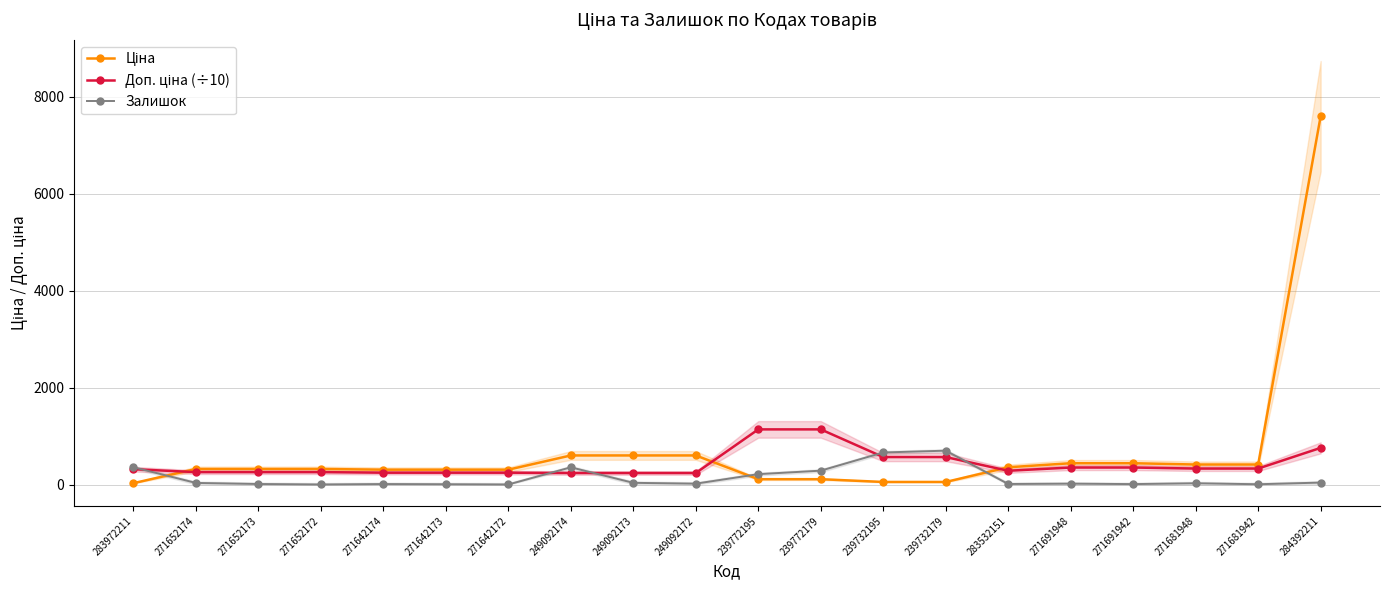

How many intersections are there between Залишок and Ціна?

3